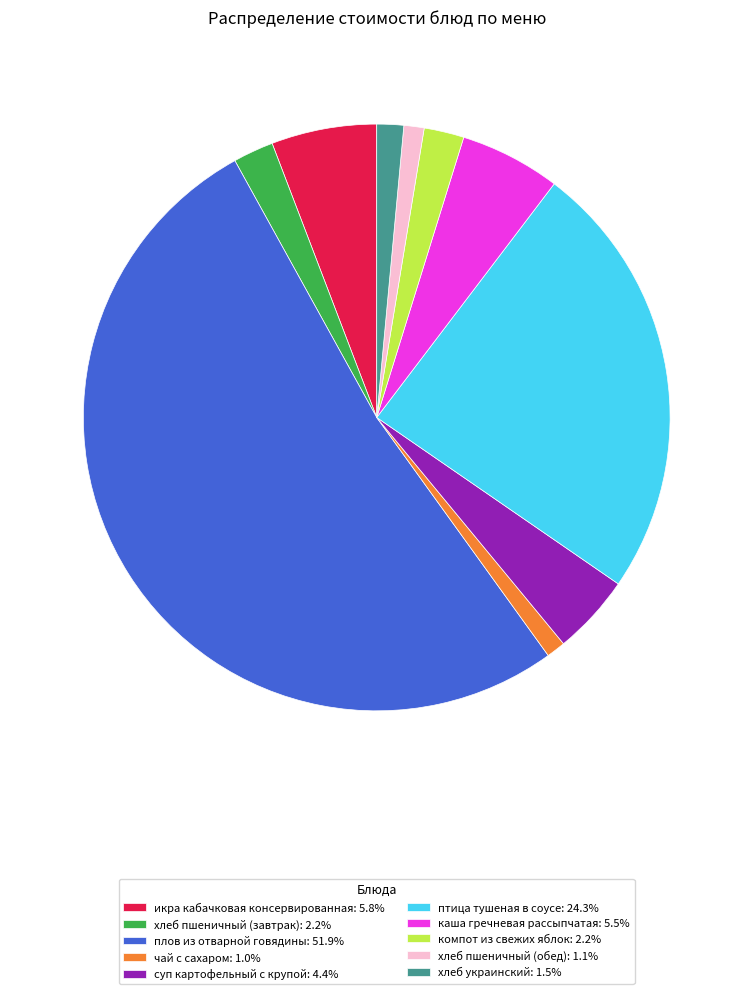

Count the number of slices in the pie.

10